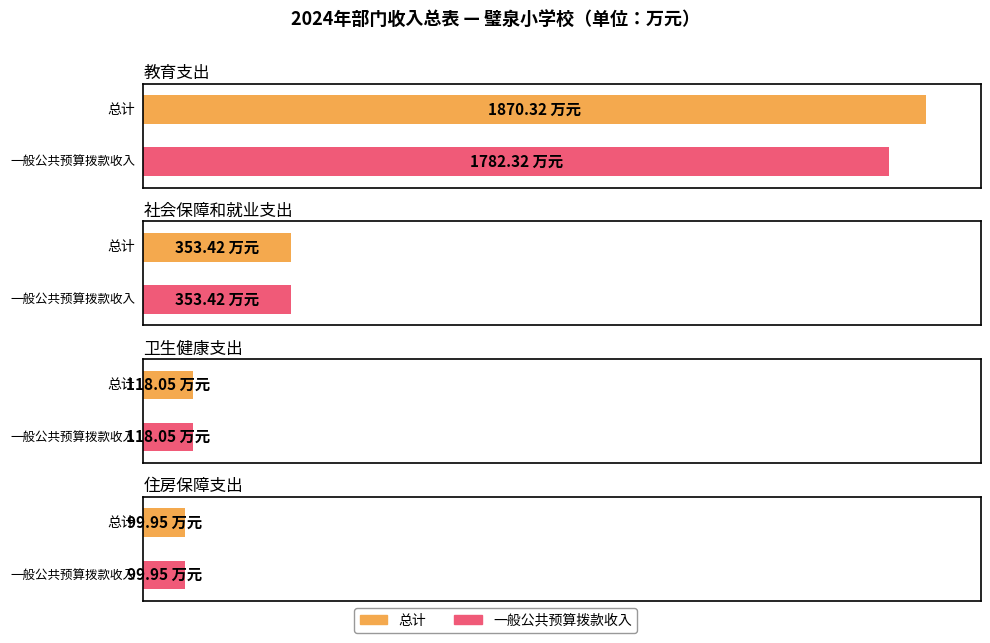

Rank the categories by 总计 value from lowest to highest.

住房保障支出, 卫生健康支出, 社会保障和就业支出, 教育支出